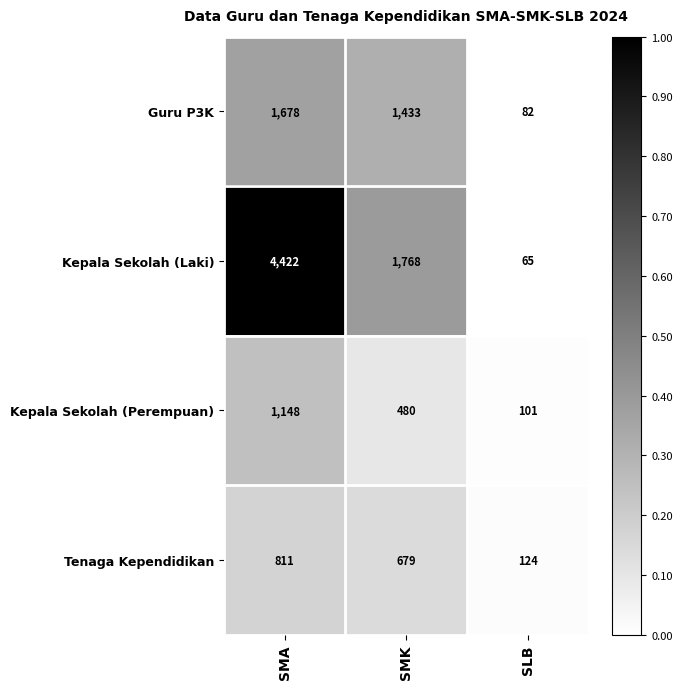

Which category has the lowest value across all series?

SLB